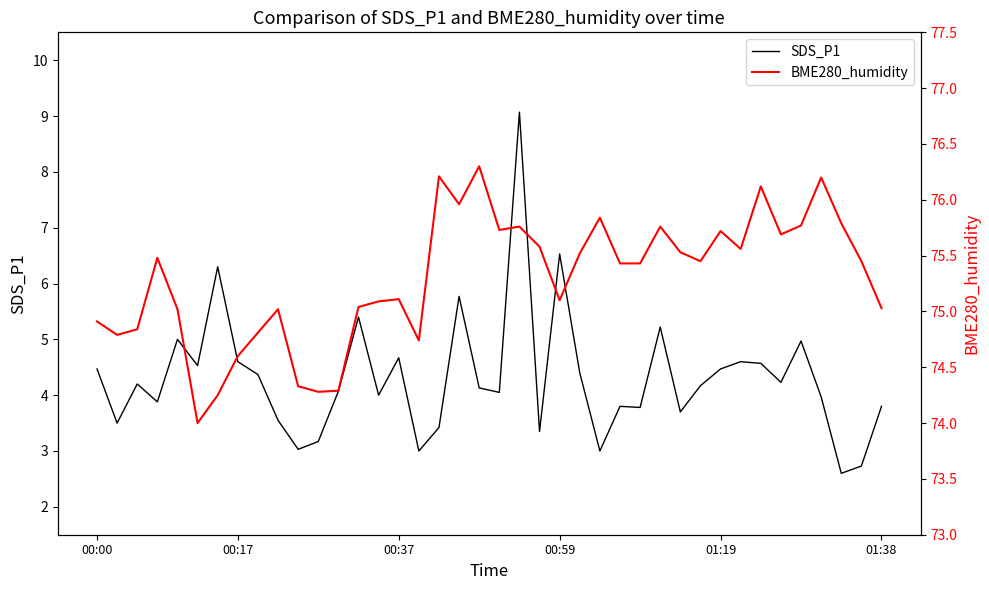

Is it true that BME280_humidity equals 51.9 at 34?

False